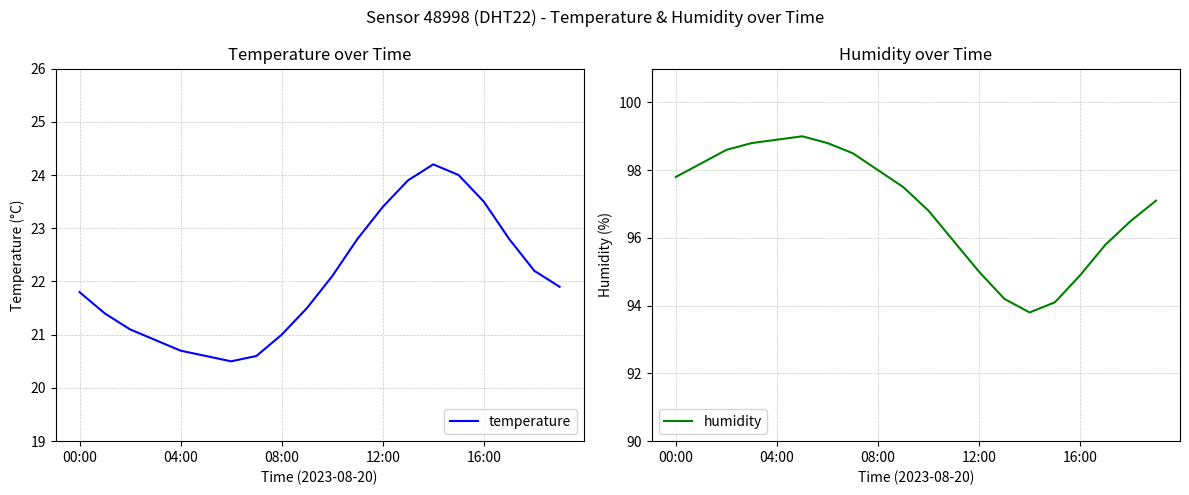

What is the difference between the second highest and second lowest values in the humidity series?

4.8